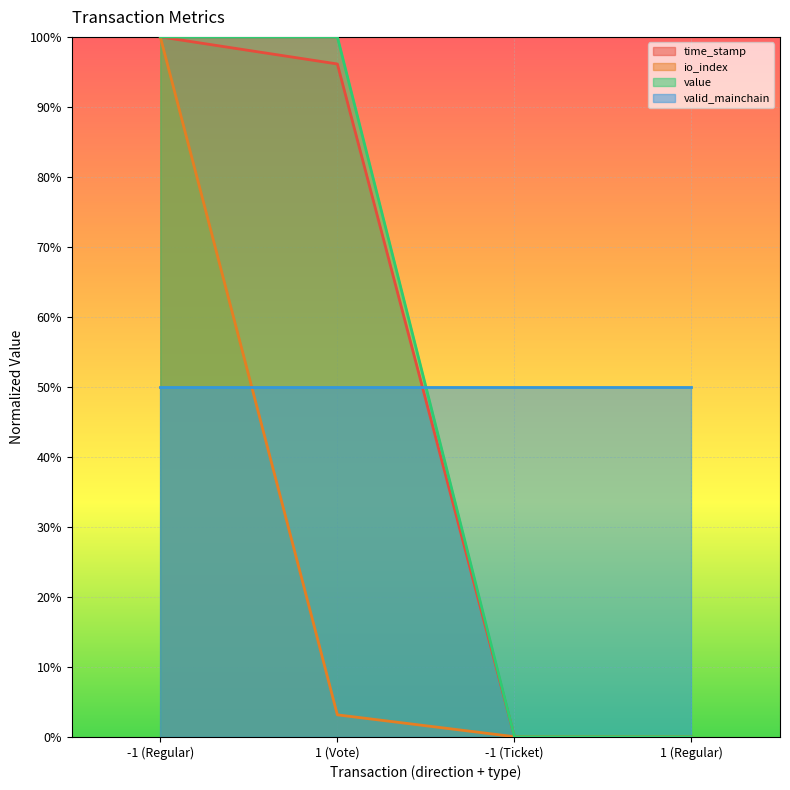

Where is io_index nearest to the value 0?

-1 (Ticket)